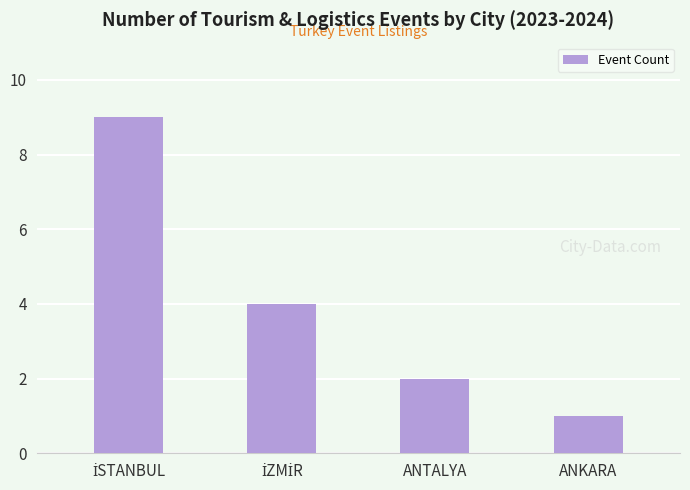

What is the maximum value shown in the chart?

9